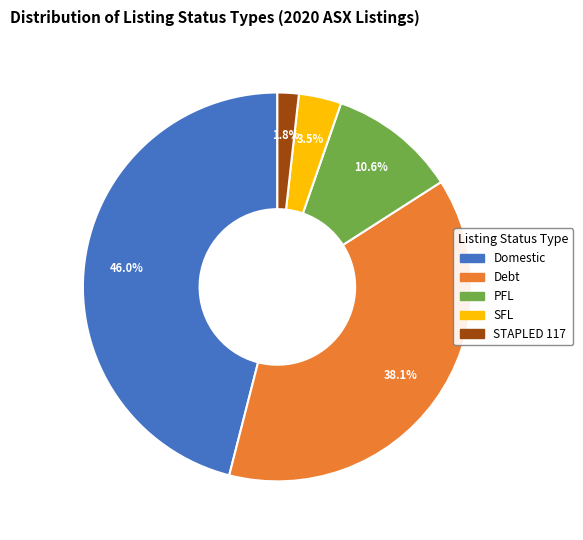

Approximately how many times larger is the value at SFL compared to PFL?

0.3